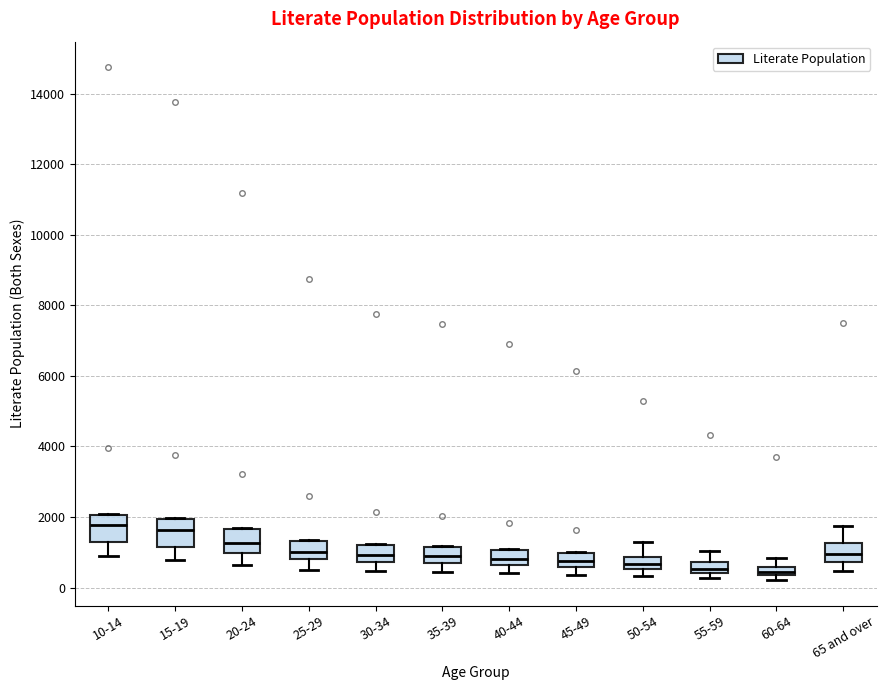

Where is the upper edge of the box for 35-39 on the y-axis? The values are not printed on the chart, so give them approximately, as read against the axis.

1200